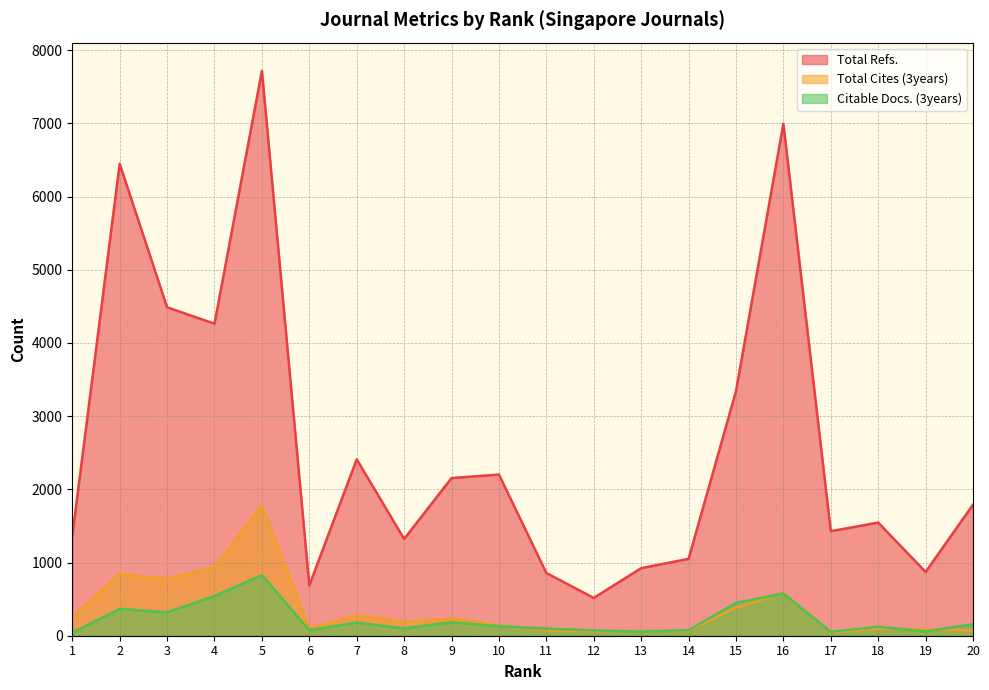

Rank the categories by Citable Docs. (3years) value from highest to lowest.

5, 16, 4, 15, 2, 3, 9, 7, 20, 10, 18, 8, 11, 6, 14, 12, 19, 13, 17, 1